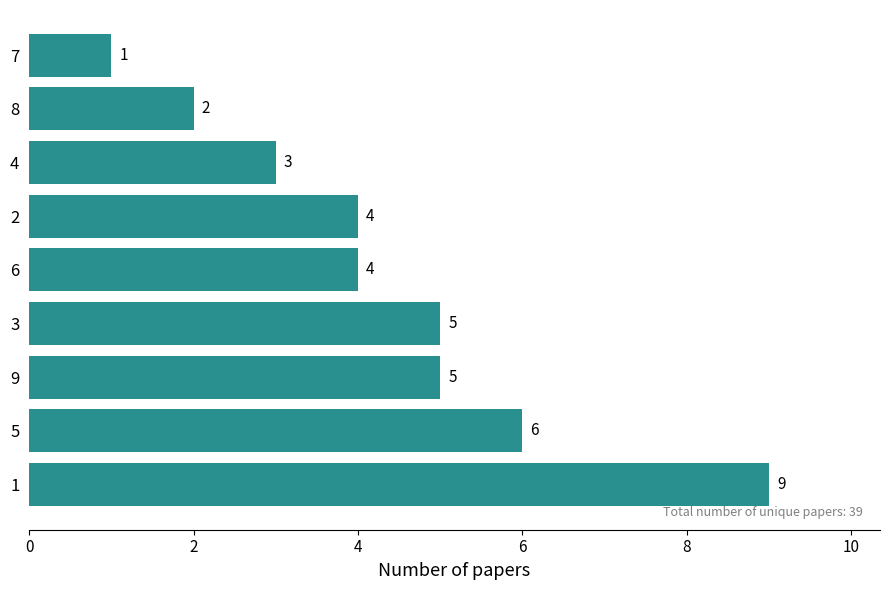

Reading bottom to top, what are all the values shown in this chart?

1=9	5=6	9=5	3=5	6=4	2=4	4=3	8=2	7=1